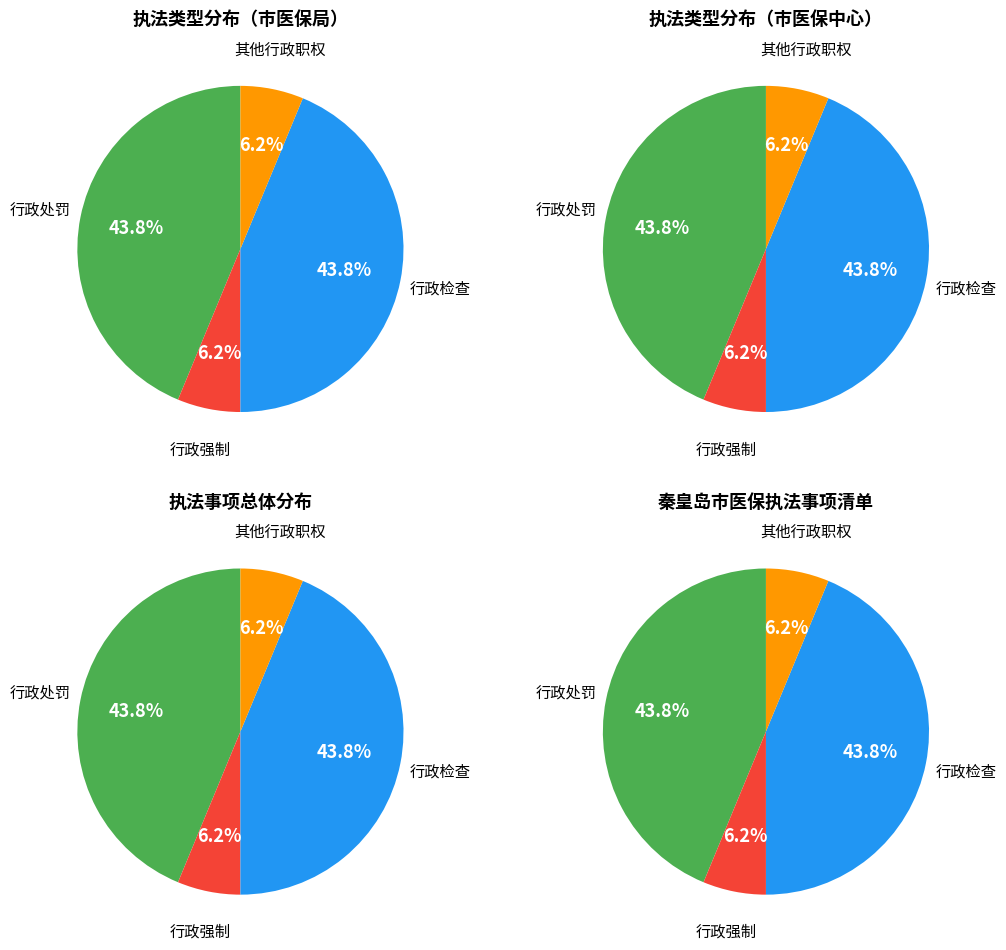

To the nearest percent, what is the difference between the largest and smallest slice percentages?

38%